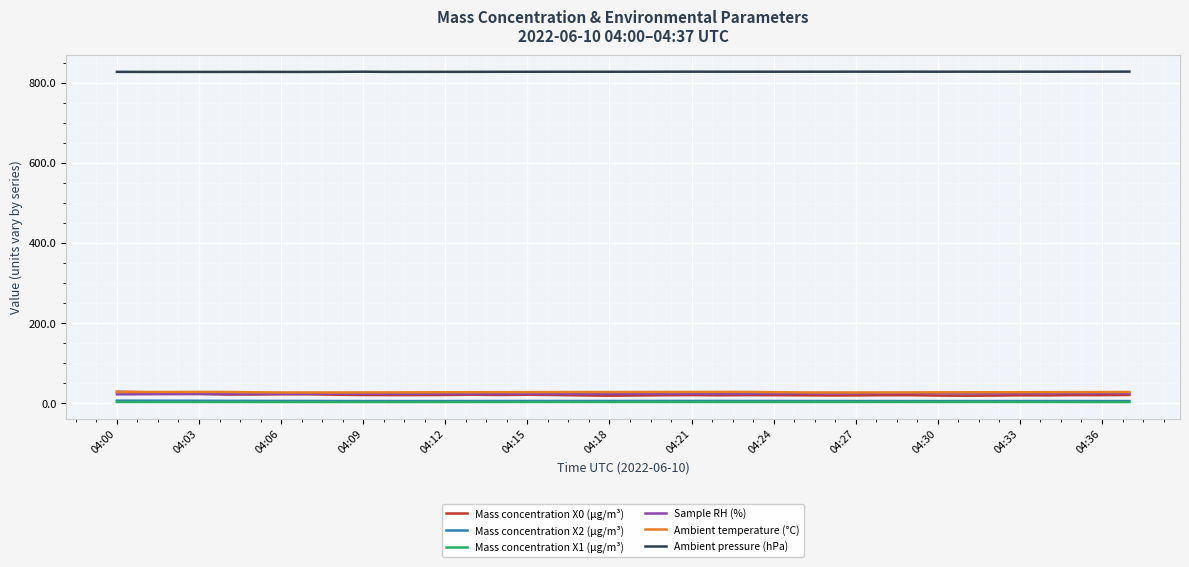

What is the lowest value of the Sample RH (%) series?

22.5